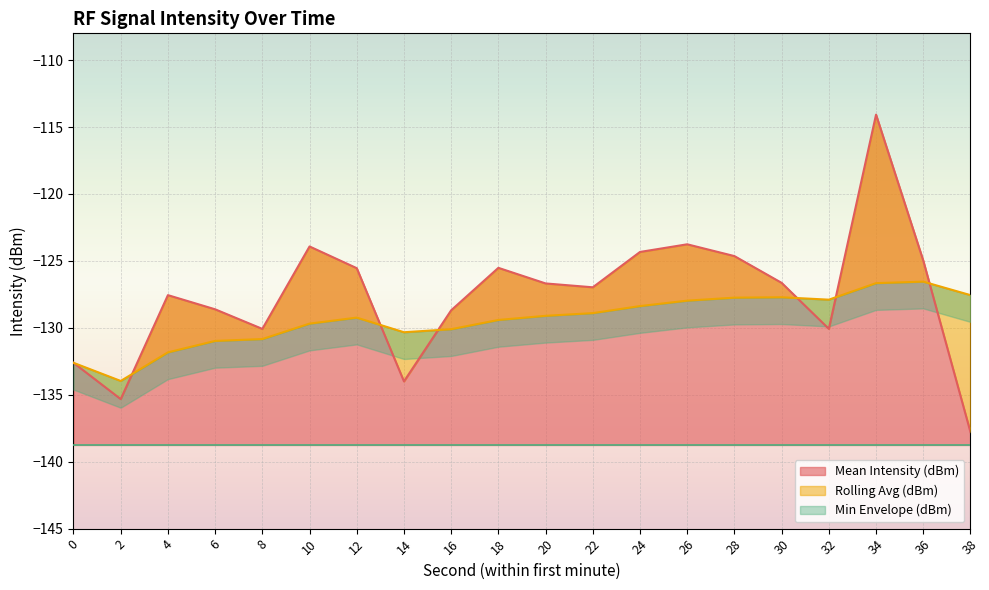

What is the difference between the maximum and second lowest values in the Rolling Avg (dBm) series?

6.1